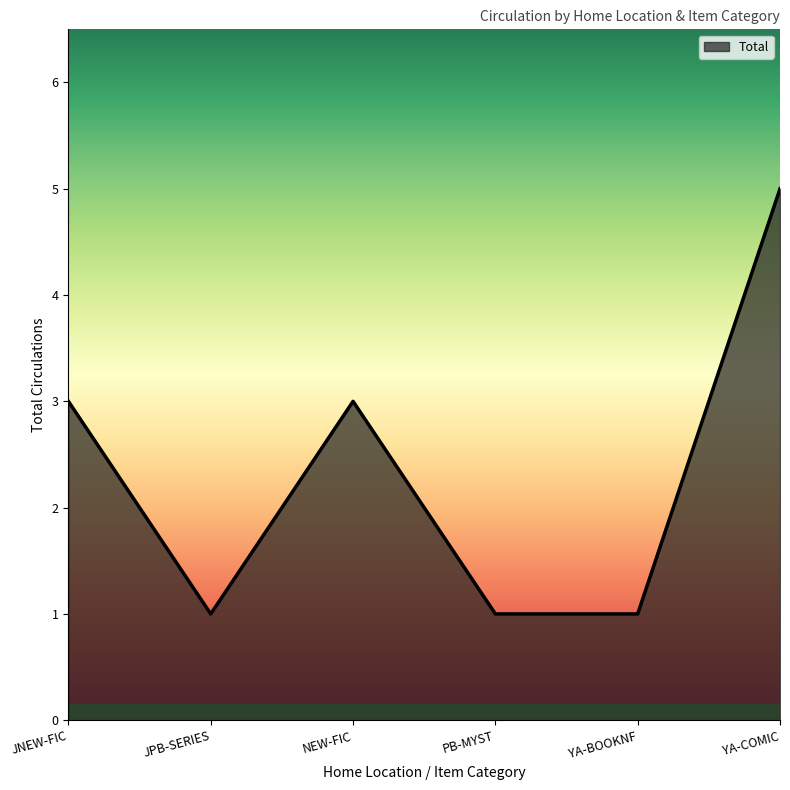

Reading right to left, list all the values displayed in this chart.

YA-COMIC=5	YA-BOOKNF=1	PB-MYST=1	NEW-FIC=3	JPB-SERIES=1	JNEW-FIC=3